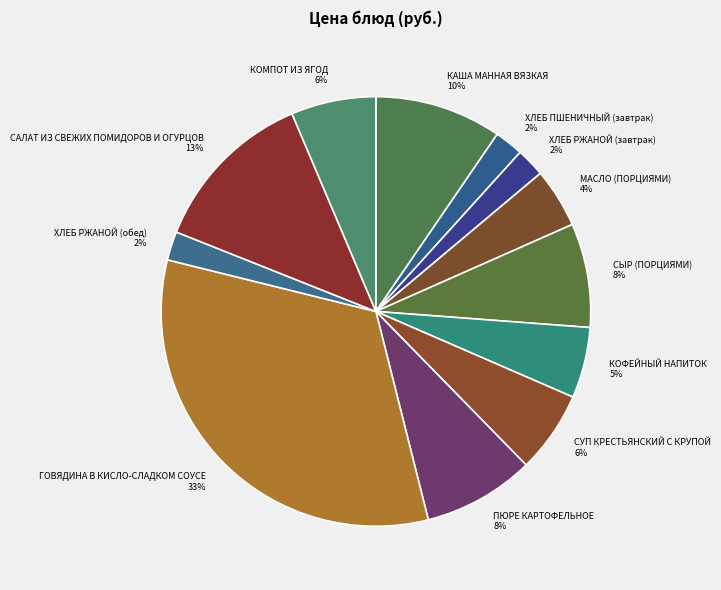

Which category has the biggest portion of the pie?

ГОВЯДИНА В КИСЛО-СЛАДКОМ СОУСЕ